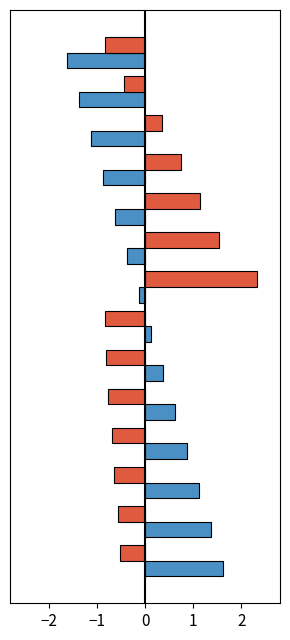

What is the greatest value displayed?

2.3